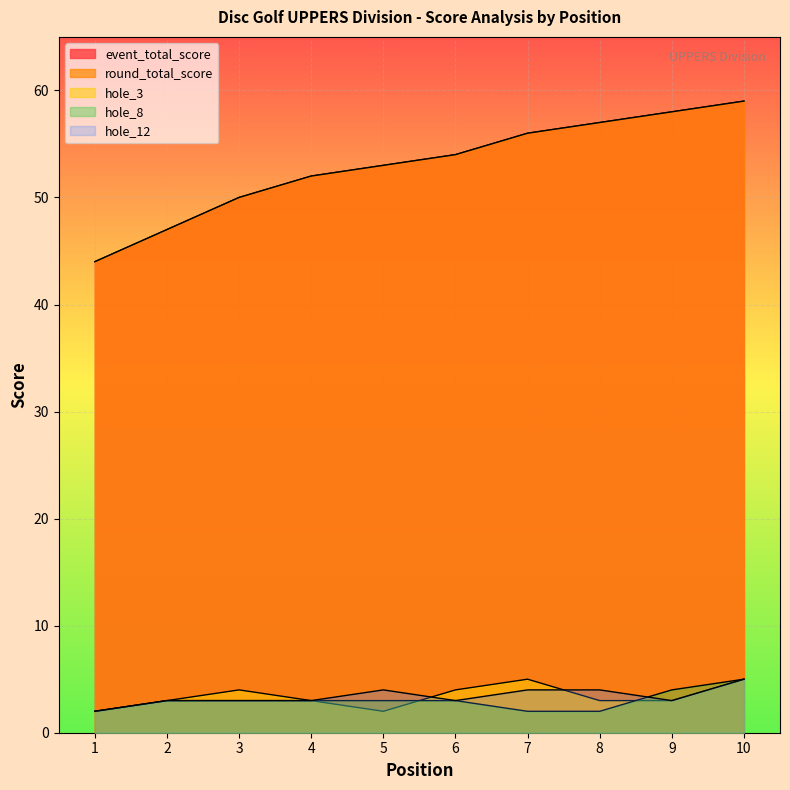

True or false: hole_8 has more than 1 interior local peaks.

False